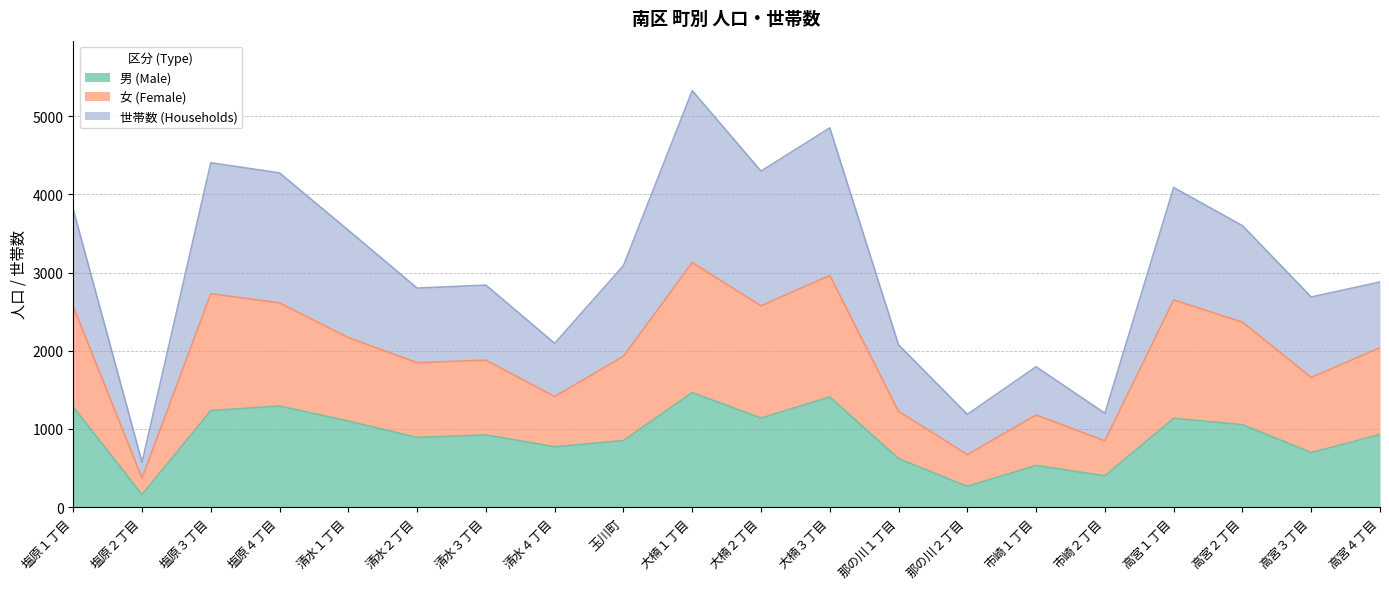

What is the value of the 男 (Male) point at the 17th from the left?

1135